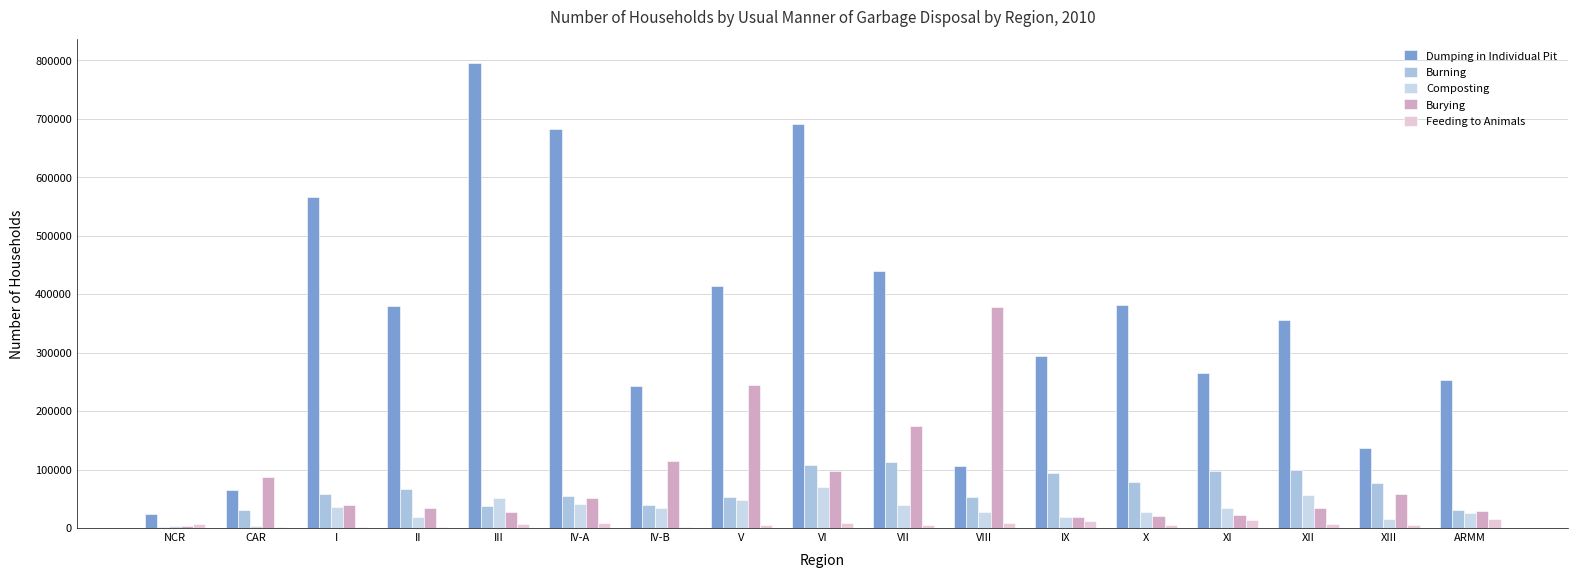

What is the difference between the highest and lowest values at V?

409129